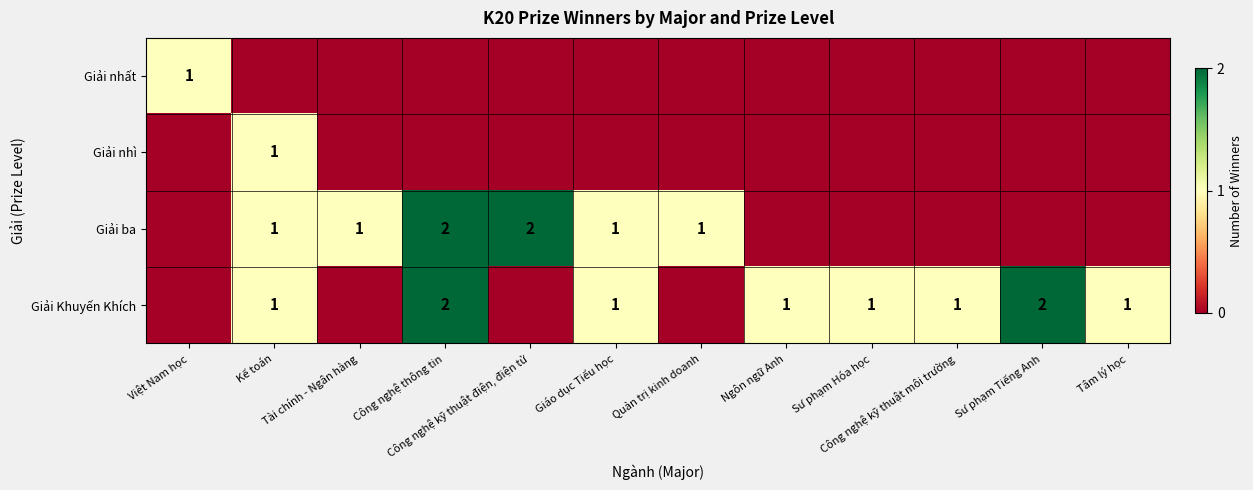

Which series has the widest spread of values?

Giải ba